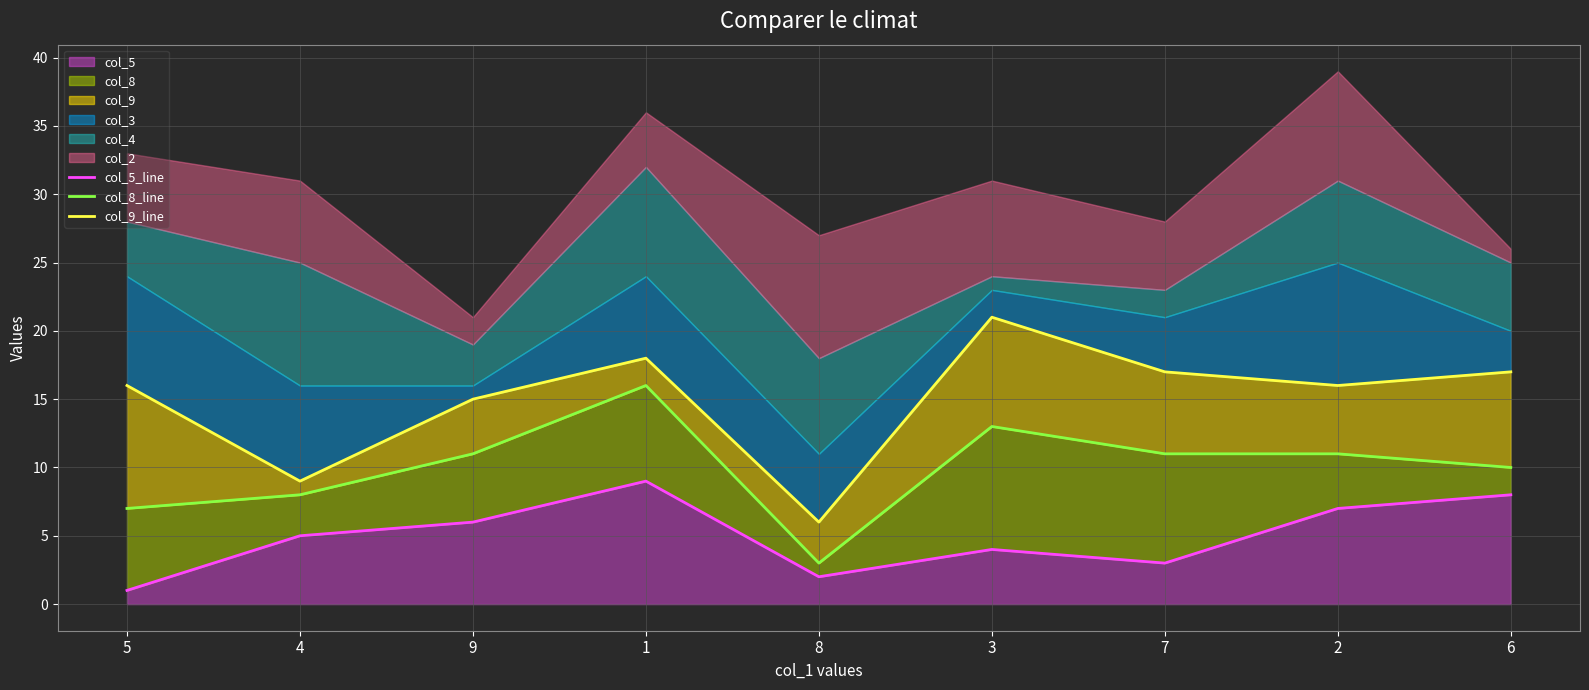

True or false: col_8_line has more than 2 interior local peaks.

False